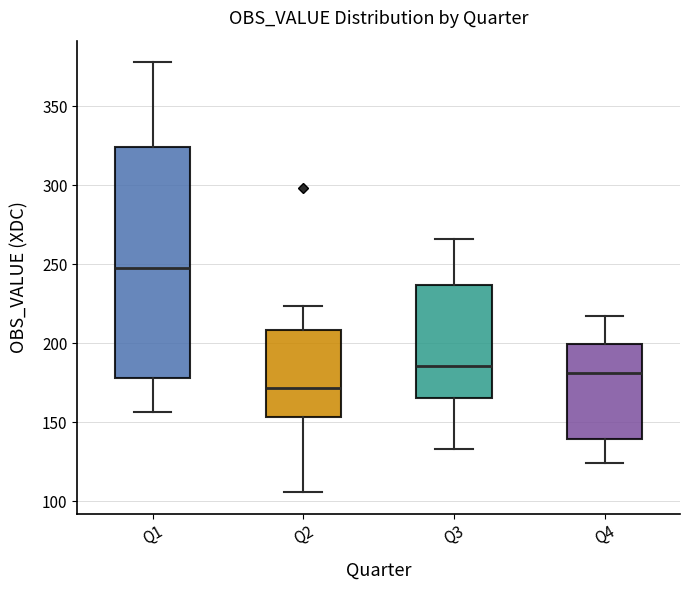

Reading left to right, read every box against the y-axis: the position of its median line, the range the box covers, and the ends of its whiskers. The values are not printed on the chart, so give them approximately, as read against the axis.

Q1: median 250, box 180 to 325, whiskers 155 to 380
Q2: median 170, box 155 to 210, whiskers 105 to 225
Q3: median 185, box 165 to 235, whiskers 135 to 265
Q4: median 180, box 140 to 200, whiskers 125 to 215